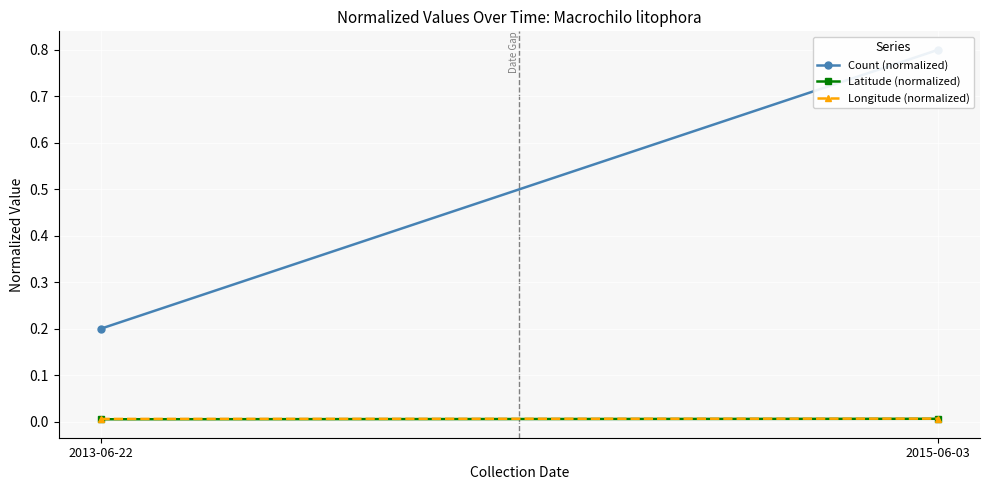

Reading left to right, what are all the values shown in this chart?

Count (normalized): 0.2	0.8
Latitude (normalized): 0.0	0.0
Longitude (normalized): 0.0	0.0